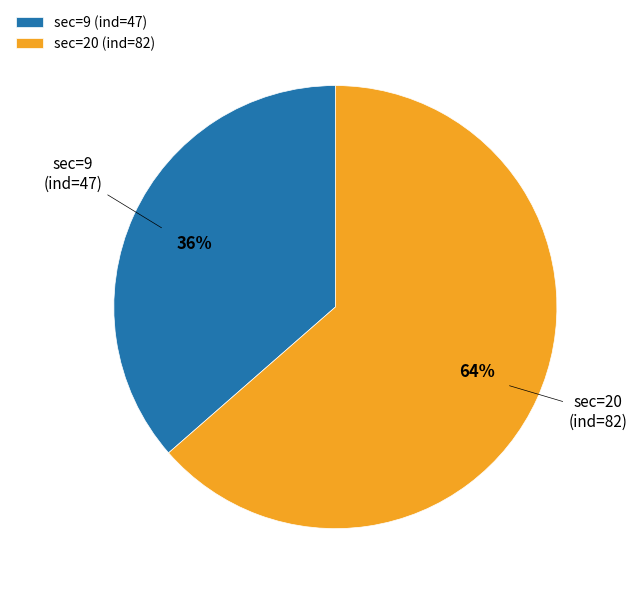

Rank the categories by value from highest to lowest.

sec=20 (ind=82), sec=9 (ind=47)